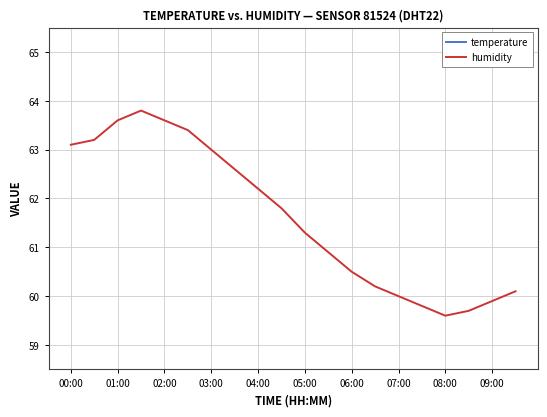

True or false: humidity has a value of 63.0 at 03:00.

True